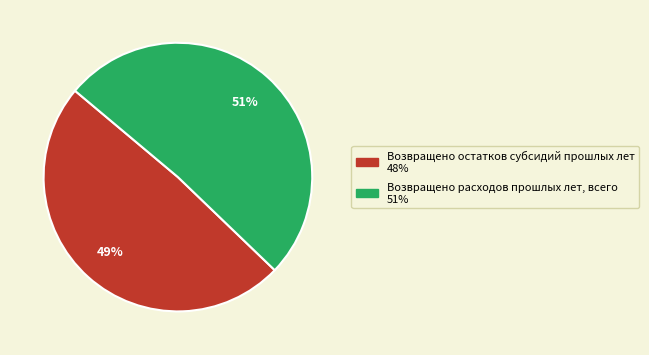

Which has a higher value, Возвращено остатков субсидий прошлых лет or Возвращено расходов прошлых лет, всего?

Возвращено расходов прошлых лет, всего